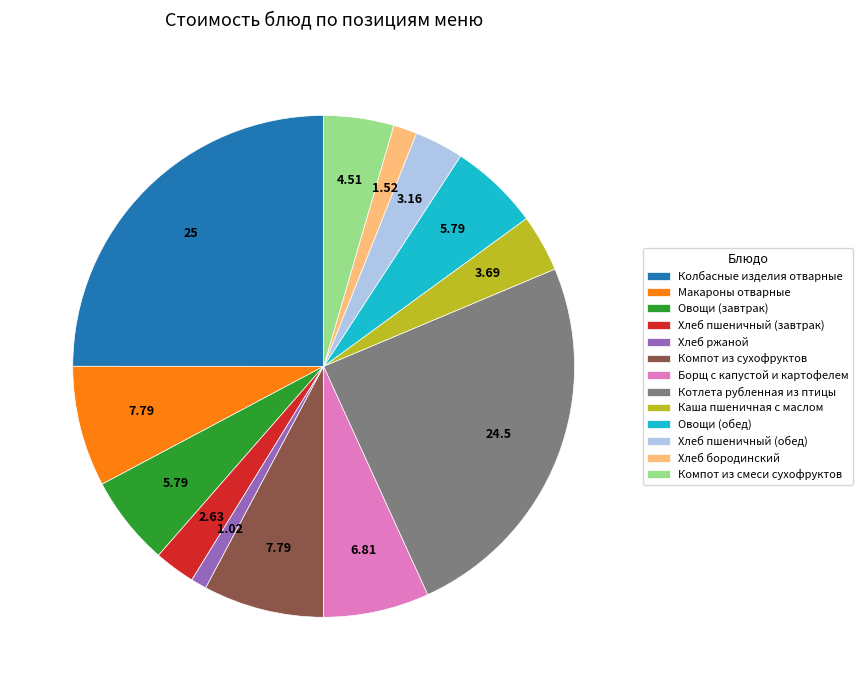

Approximately how many times larger is the value at Хлеб бородинский compared to Компот из смеси сухофруктов?

0.3